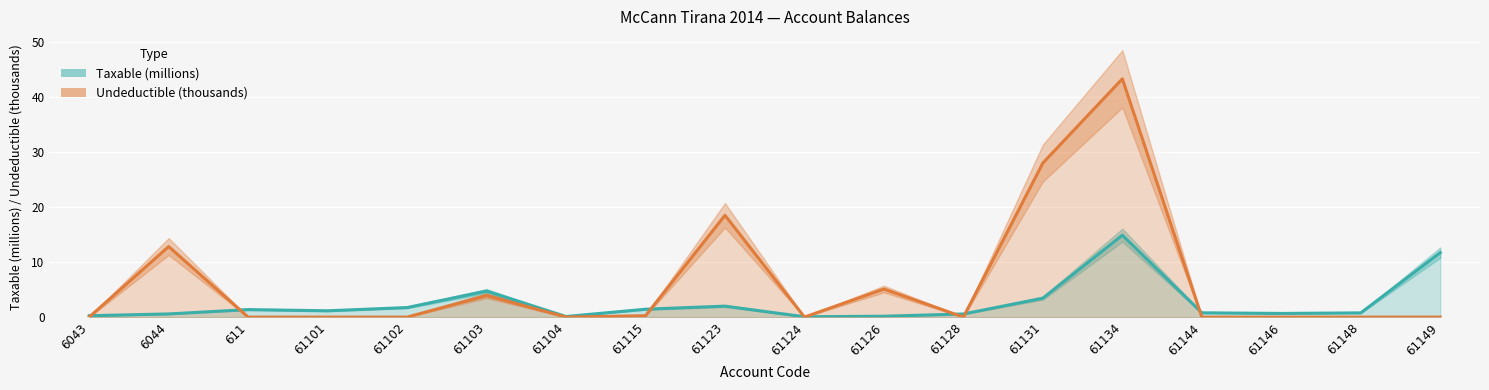

Between which two adjacent categories do Taxable and Undeductible first intersect?

6043 and 6044